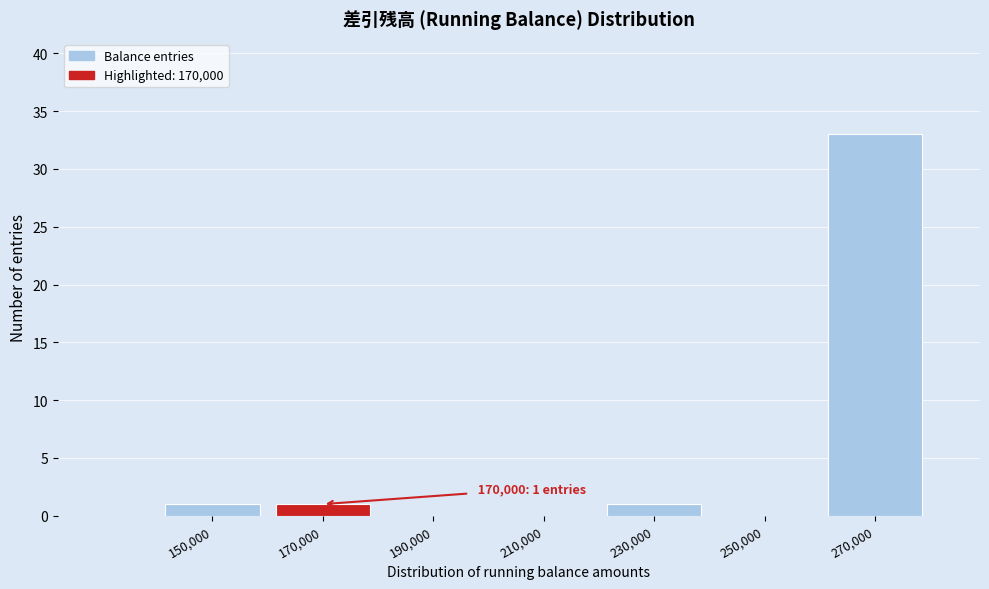

Reading right to left, list all the values displayed in this chart.

270,000=33	250,000=0	230,000=1	210,000=0	190,000=0	170,000=1	150,000=1